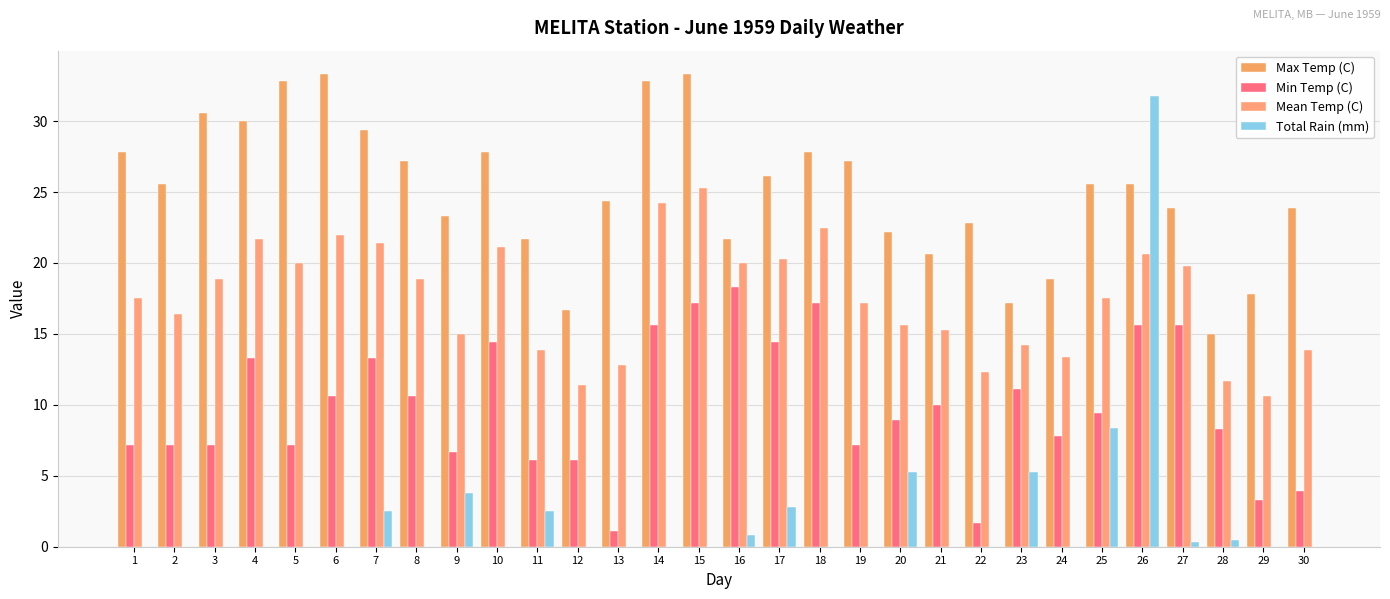

Which series has the largest total across all categories?

Max Temp (C)